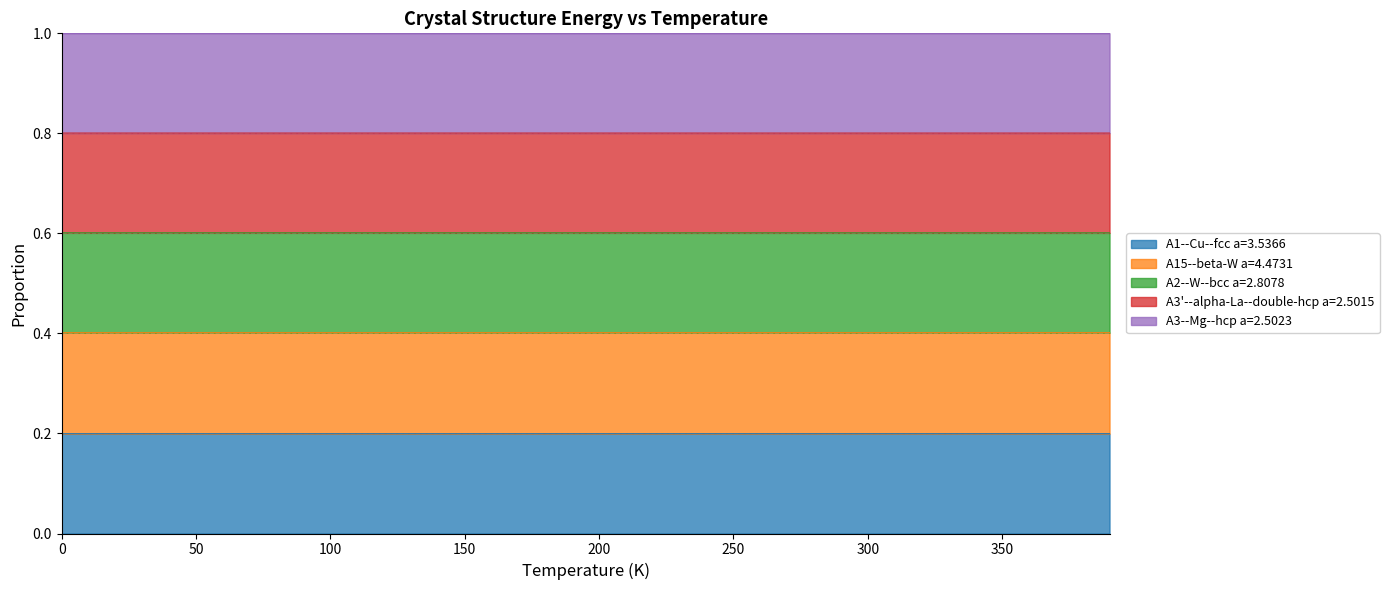

At which category does A1--Cu--fcc a=3.5366 reach its first local peak?

10